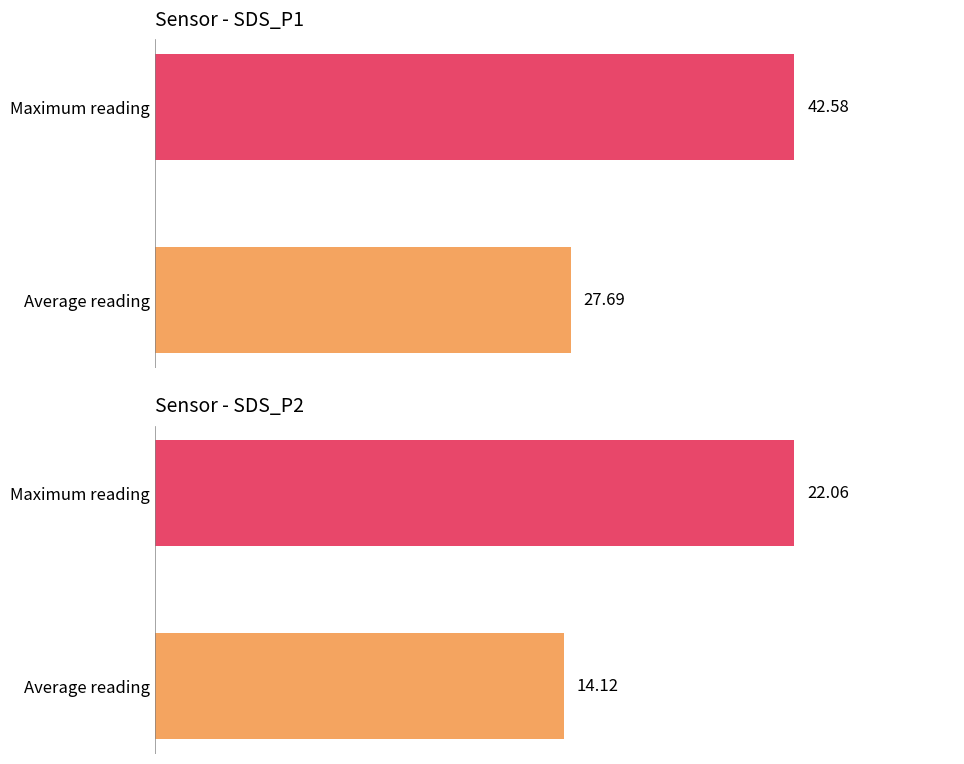

Which series changed the most between Average reading and Maximum reading?

SDS_P1